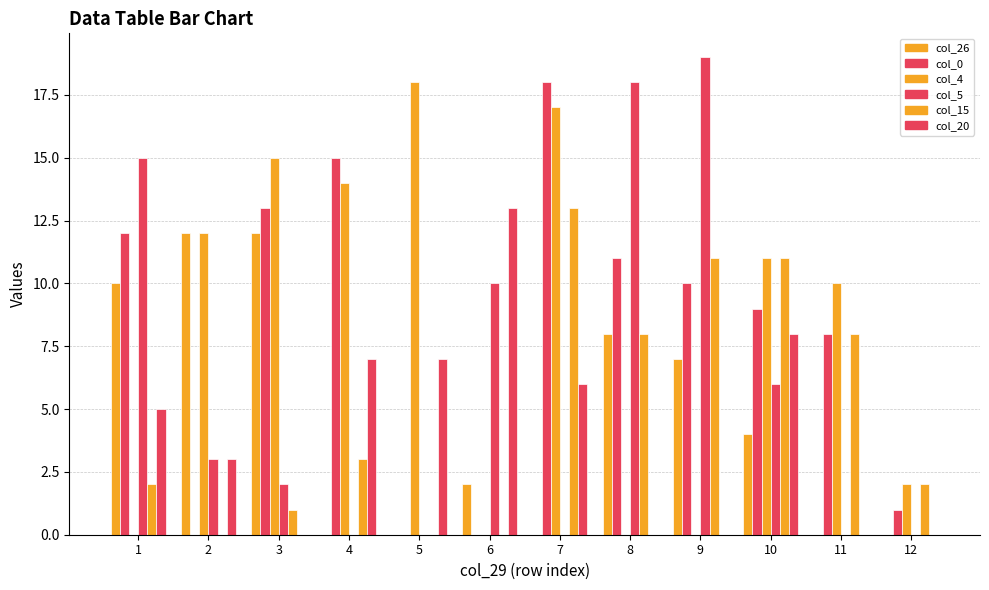

How many data points does each series have?

12